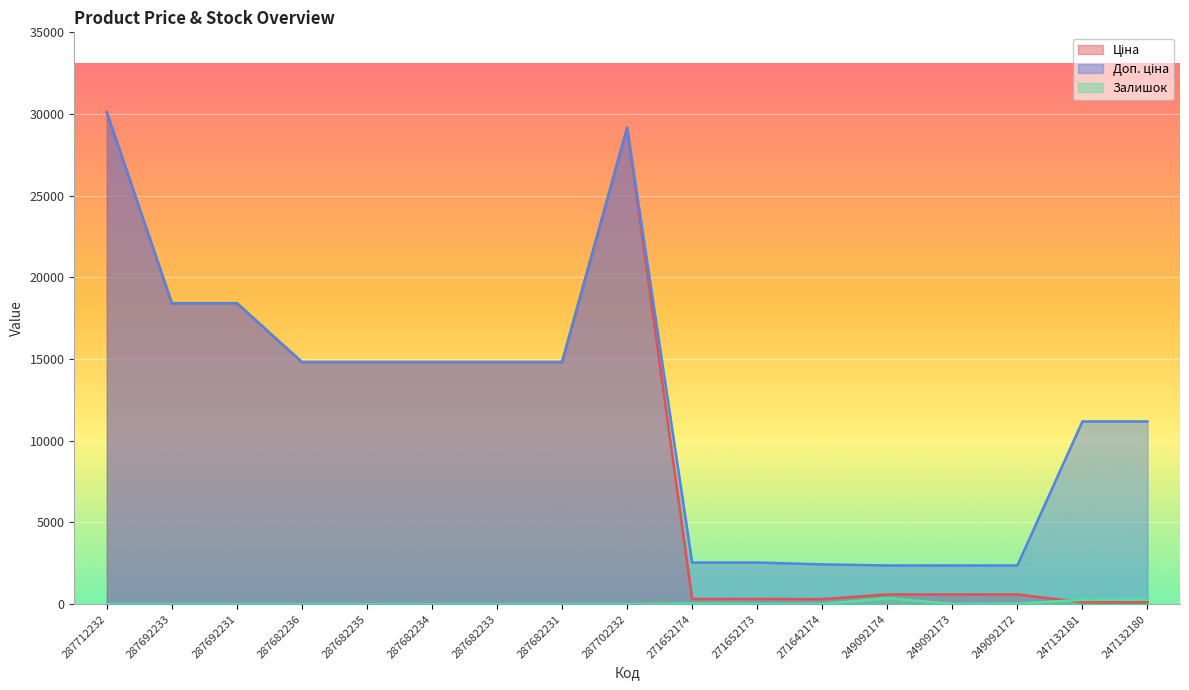

Rank the series by their average value, from lowest to highest.

Залишок, Ціна, Доп. ціна